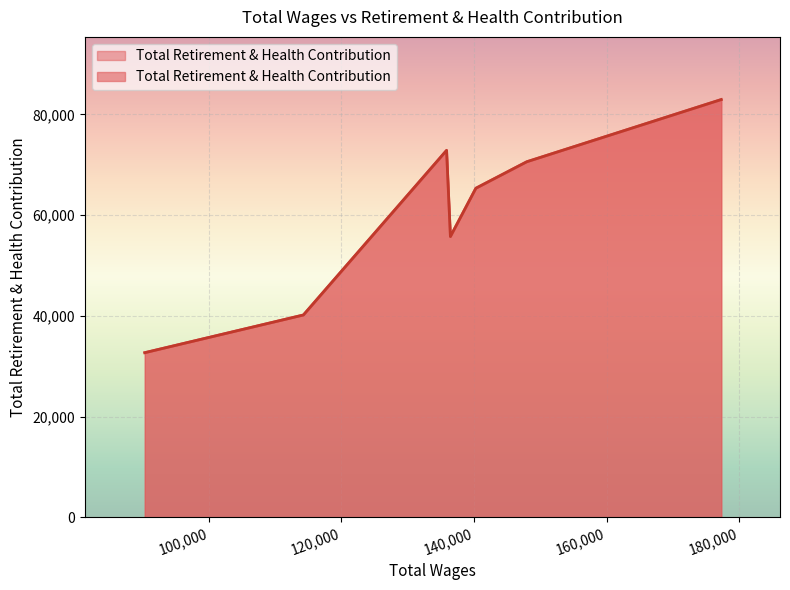

Is it true that the value at 135876.0 is 126937?

False